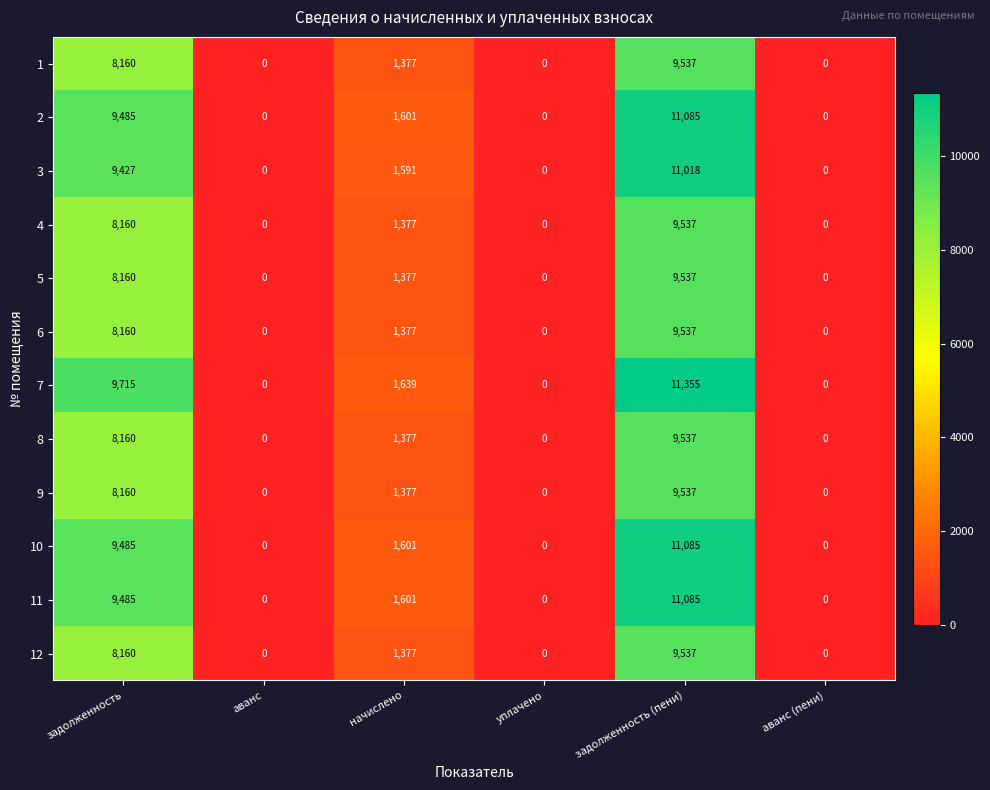

Which series has the largest total across all categories?

7